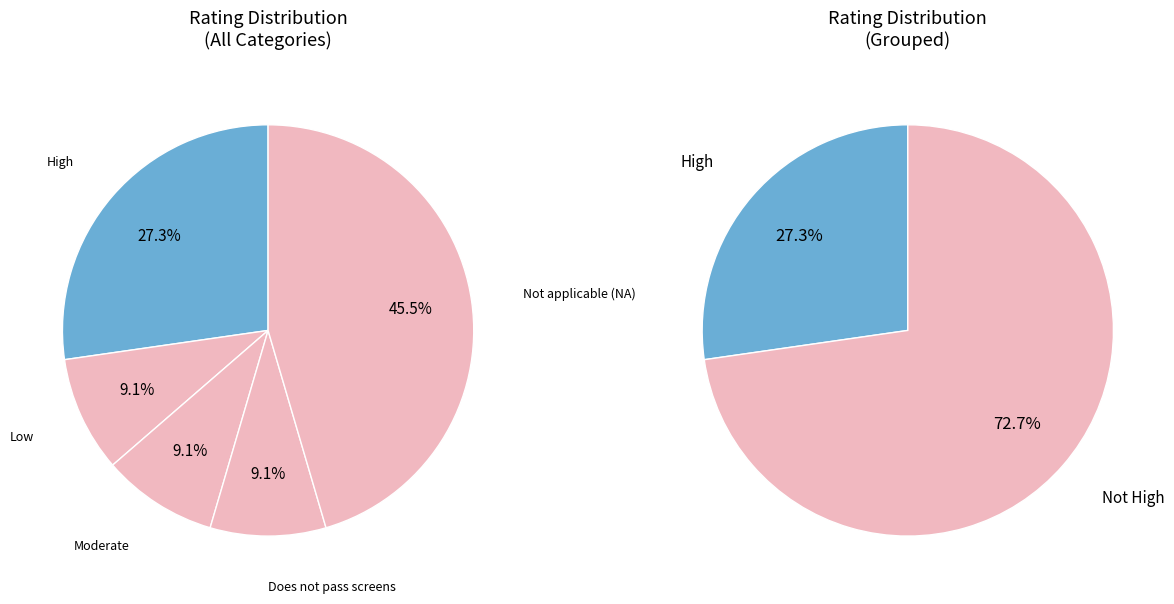

Does Low represent more than half of the total?

No